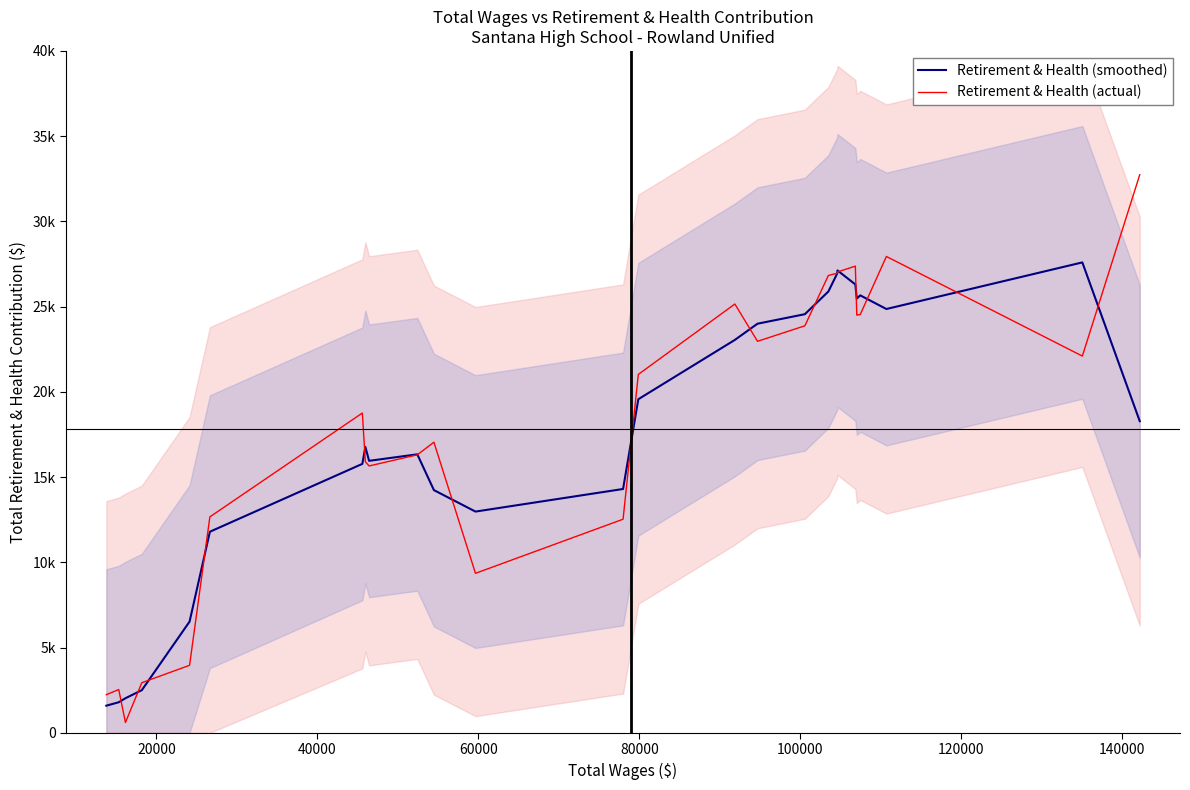

Is the value of Retirement & Health (actual) at 18 greater than the value of Retirement & Health (smoothed) at 120000?

Yes